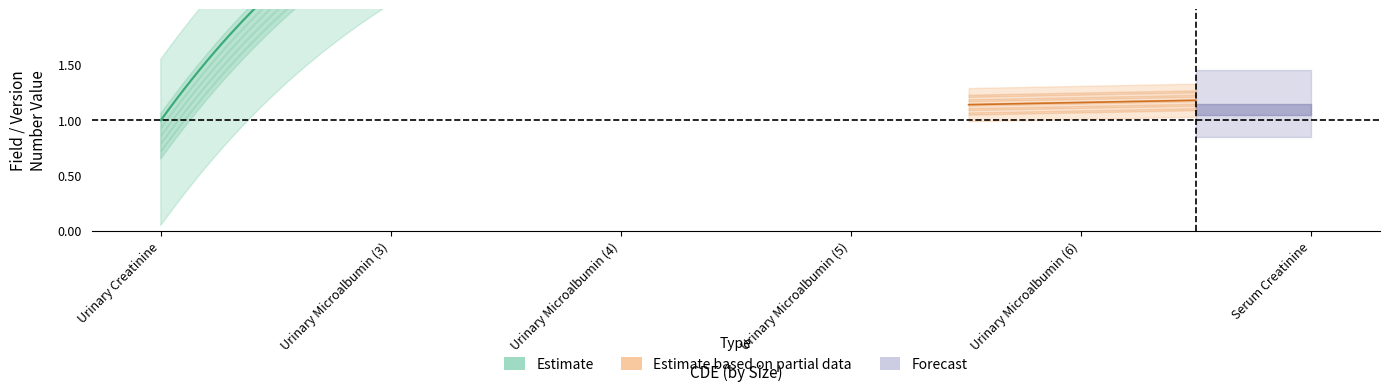

What is the greatest value displayed?

6